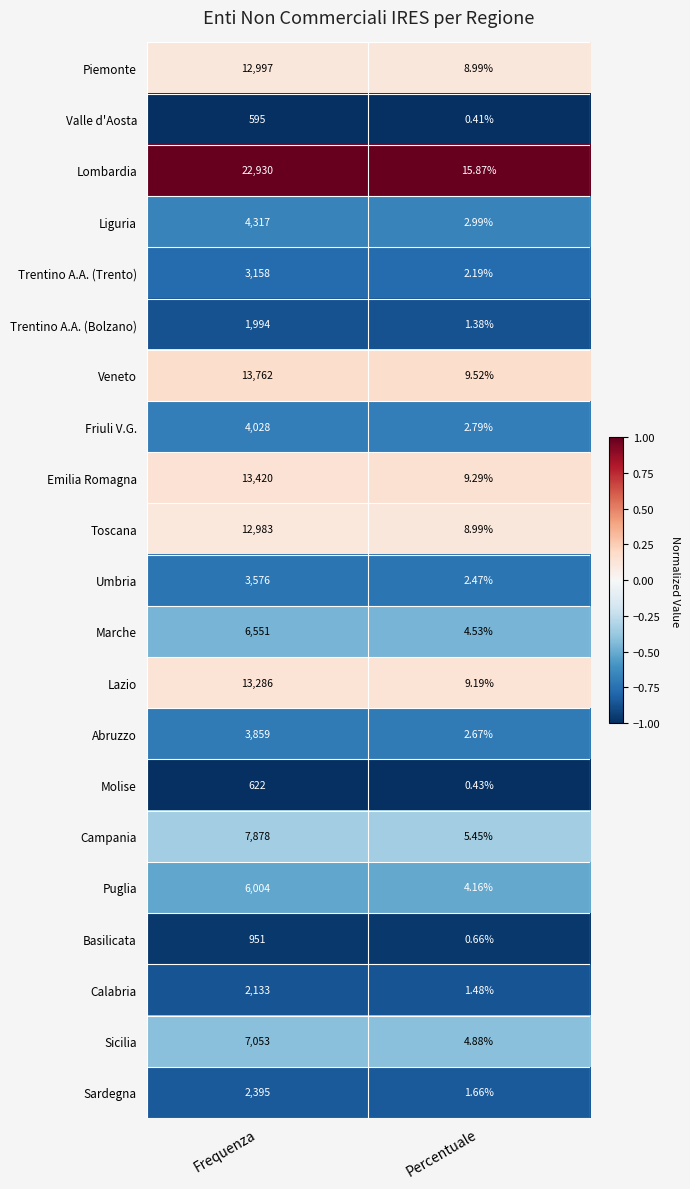

Is the value of Trentino A.A. (Trento) at Percentuale greater than the value of Campania at Frequenza?

No